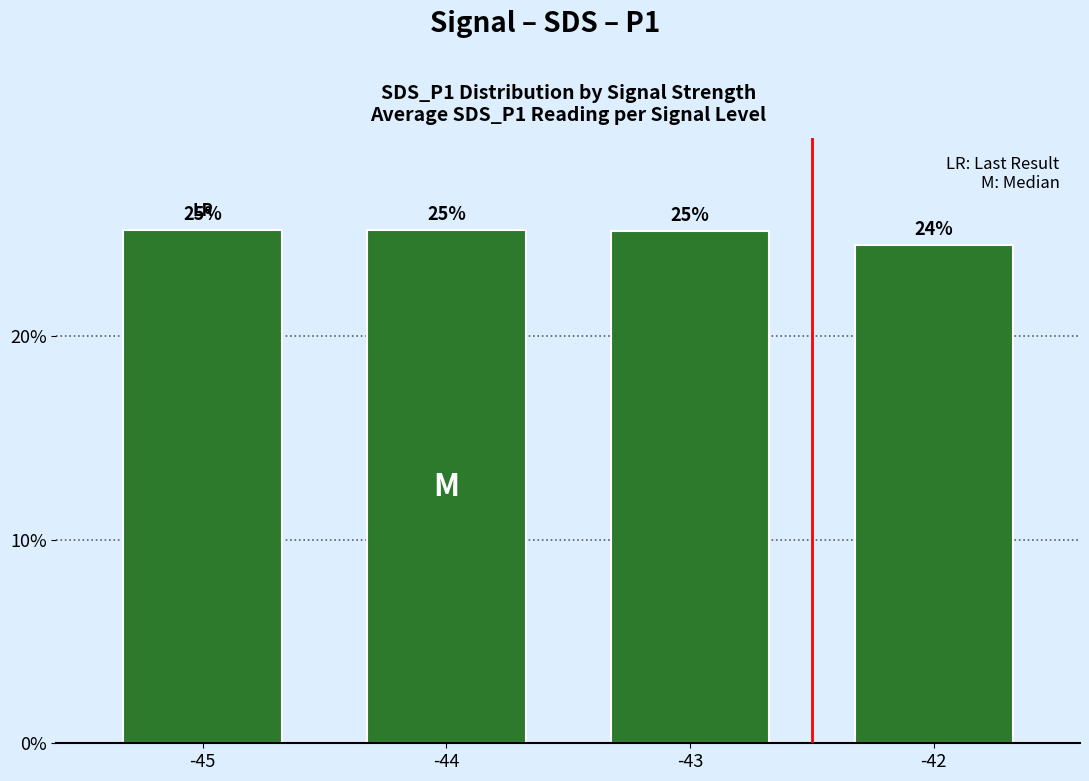

Rank the categories by value from highest to lowest.

-45, -44, -43, -42